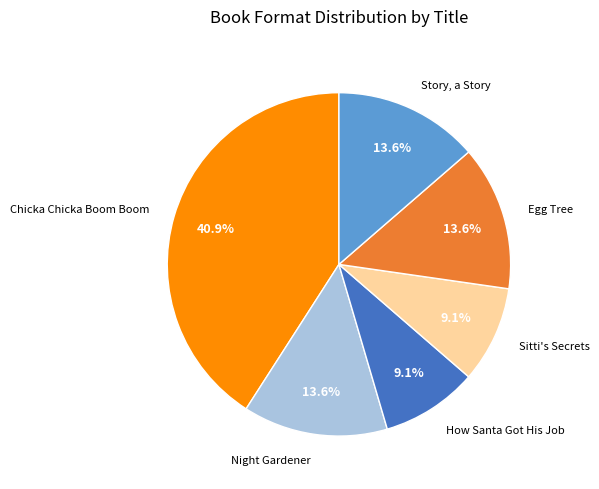

Is there a majority slice in this chart?

No